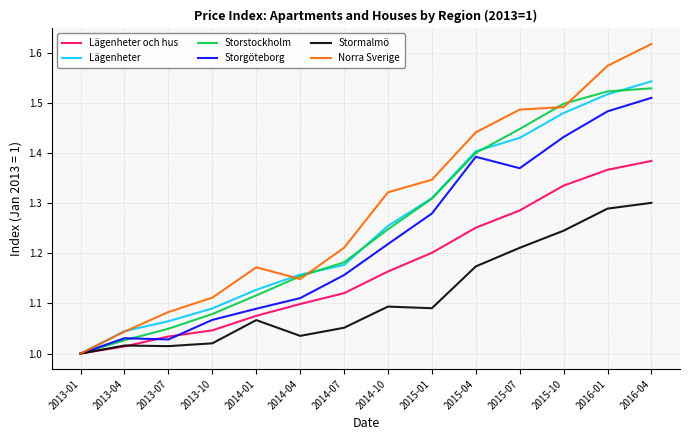

Which series has the largest total across all categories?

Norra Sverige